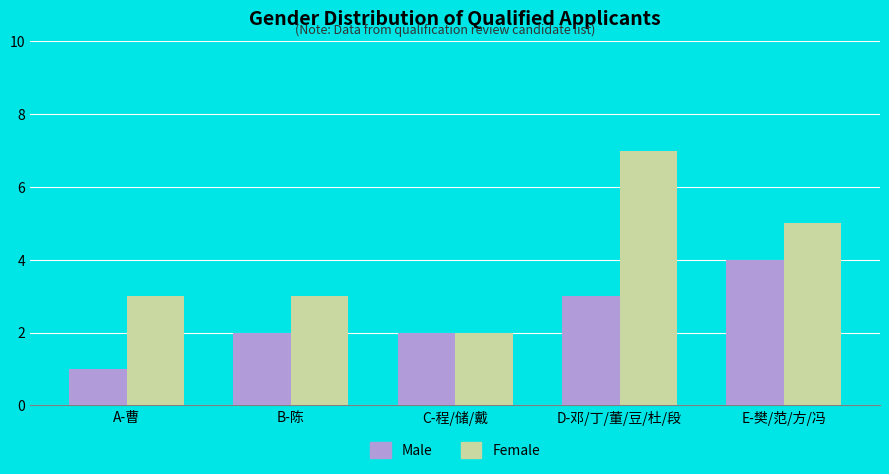

What is the total value across all series at B-陈?

5